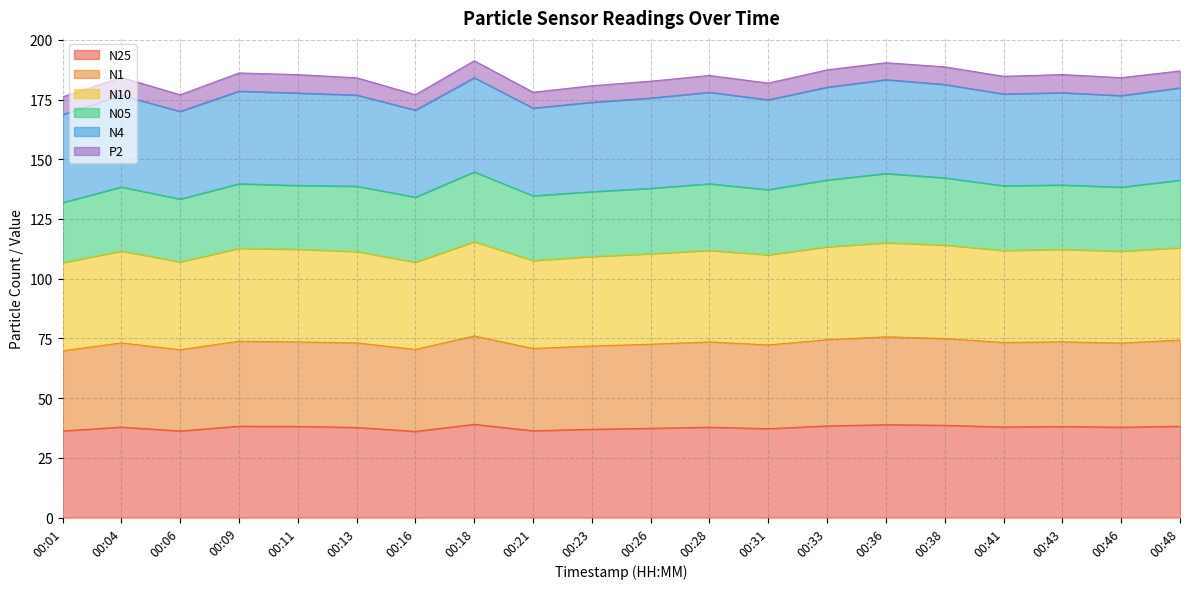

What is the minimum value for N25?

36.1